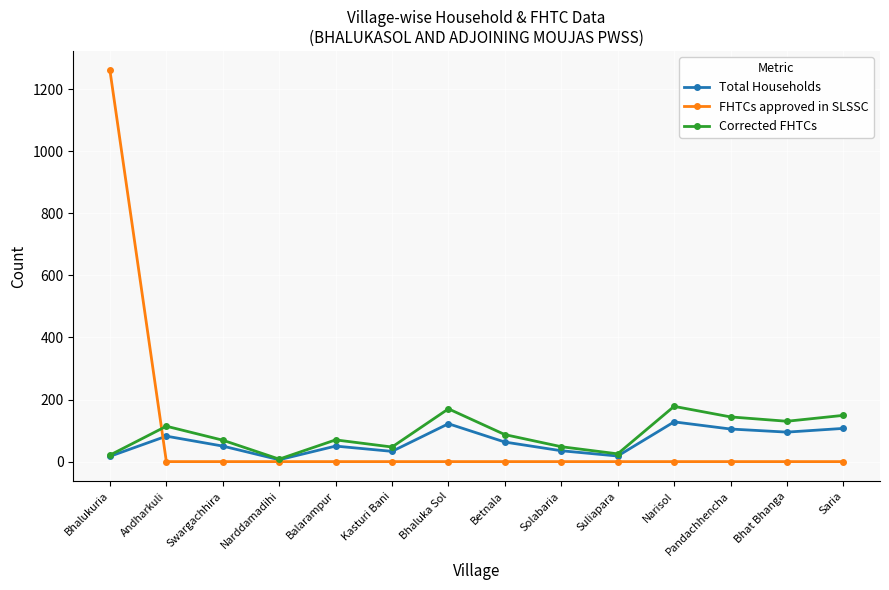

Between Balarampur and Suliapara, which series saw the biggest shift?

Corrected FHTCs